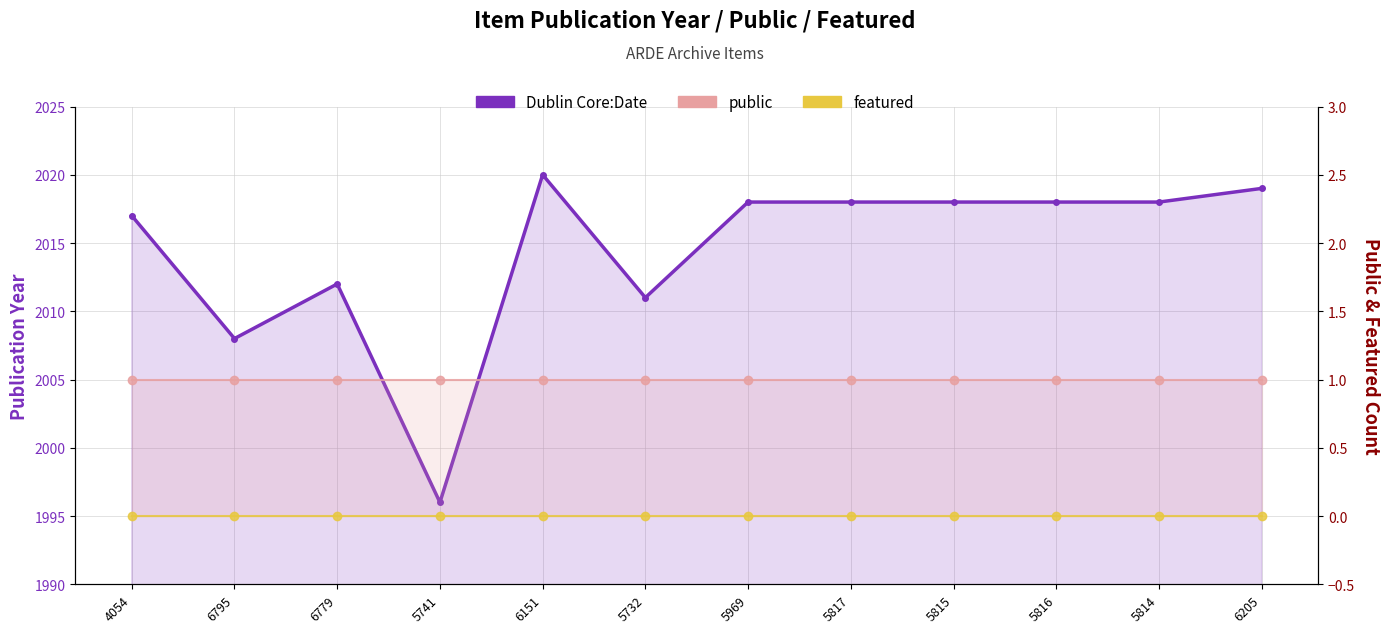

True or false: public and Dublin Core:Date intersect in this chart.

False